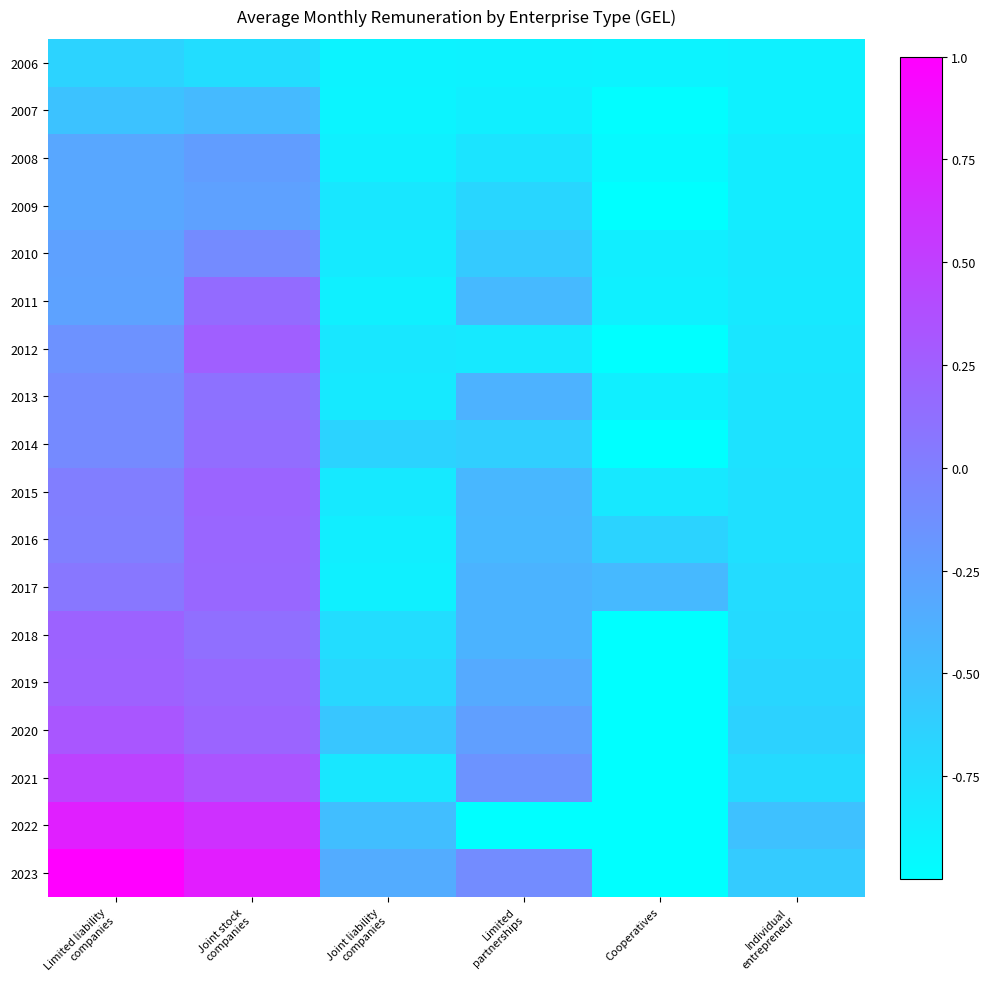

Reading left to right, extract all data points from this chart.

2006: Limited liability
companies=-0.7	Joint stock
companies=-0.7	Joint liability
companies=-0.9	Limited
partnerships=-0.9	Cooperatives=-0.9	Individual
entrepreneur=-0.9
2007: Limited liability
companies=-0.5	Joint stock
companies=-0.5	Joint liability
companies=-0.9	Limited
partnerships=-0.9	Cooperatives=-1.0	Individual
entrepreneur=-0.9
2008: Limited liability
companies=-0.3	Joint stock
companies=-0.2	Joint liability
companies=-0.9	Limited
partnerships=-0.8	Cooperatives=-0.9	Individual
entrepreneur=-0.9
2009: Limited liability
companies=-0.3	Joint stock
companies=-0.3	Joint liability
companies=-0.8	Limited
partnerships=-0.7	Cooperatives=-1.0	Individual
entrepreneur=-0.8
2010: Limited liability
companies=-0.3	Joint stock
companies=-0.1	Joint liability
companies=-0.8	Limited
partnerships=-0.6	Cooperatives=-0.9	Individual
entrepreneur=-0.8
2011: Limited liability
companies=-0.3	Joint stock
companies=0.2	Joint liability
companies=-0.9	Limited
partnerships=-0.5	Cooperatives=-0.9	Individual
entrepreneur=-0.8
2012: Limited liability
companies=-0.1	Joint stock
companies=0.3	Joint liability
companies=-0.8	Limited
partnerships=-0.8	Cooperatives=-1.0	Individual
entrepreneur=-0.8
2013: Limited liability
companies=-0.1	Joint stock
companies=0.1	Joint liability
companies=-0.8	Limited
partnerships=-0.4	Cooperatives=-0.9	Individual
entrepreneur=-0.8
2014: Limited liability
companies=-0.1	Joint stock
companies=0.1	Joint liability
companies=-0.7	Limited
partnerships=-0.6	Cooperatives=-1.0	Individual
entrepreneur=-0.8
2015: Limited liability
companies=0.0	Joint stock
companies=0.2	Joint liability
companies=-0.8	Limited
partnerships=-0.4	Cooperatives=-0.8	Individual
entrepreneur=-0.8
2016: Limited liability
companies=0.0	Joint stock
companies=0.2	Joint liability
companies=-0.9	Limited
partnerships=-0.4	Cooperatives=-0.7	Individual
entrepreneur=-0.8
2017: Limited liability
companies=0.1	Joint stock
companies=0.2	Joint liability
companies=-0.9	Limited
partnerships=-0.4	Cooperatives=-0.5	Individual
entrepreneur=-0.7
2018: Limited liability
companies=0.2	Joint stock
companies=0.1	Joint liability
companies=-0.7	Limited
partnerships=-0.4	Cooperatives=-1.0	Individual
entrepreneur=-0.7
2019: Limited liability
companies=0.2	Joint stock
companies=0.2	Joint liability
companies=-0.7	Limited
partnerships=-0.3	Cooperatives=-1.0	Individual
entrepreneur=-0.7
2020: Limited liability
companies=0.3	Joint stock
companies=0.2	Joint liability
companies=-0.6	Limited
partnerships=-0.2	Cooperatives=-1.0	Individual
entrepreneur=-0.6
2021: Limited liability
companies=0.5	Joint stock
companies=0.3	Joint liability
companies=-0.8	Limited
partnerships=-0.2	Cooperatives=-1.0	Individual
entrepreneur=-0.7
2022: Limited liability
companies=0.8	Joint stock
companies=0.6	Joint liability
companies=-0.5	Limited
partnerships=-1.0	Cooperatives=-1.0	Individual
entrepreneur=-0.5
2023: Limited liability
companies=1.0	Joint stock
companies=0.8	Joint liability
companies=-0.3	Limited
partnerships=-0.1	Cooperatives=-1.0	Individual
entrepreneur=-0.6